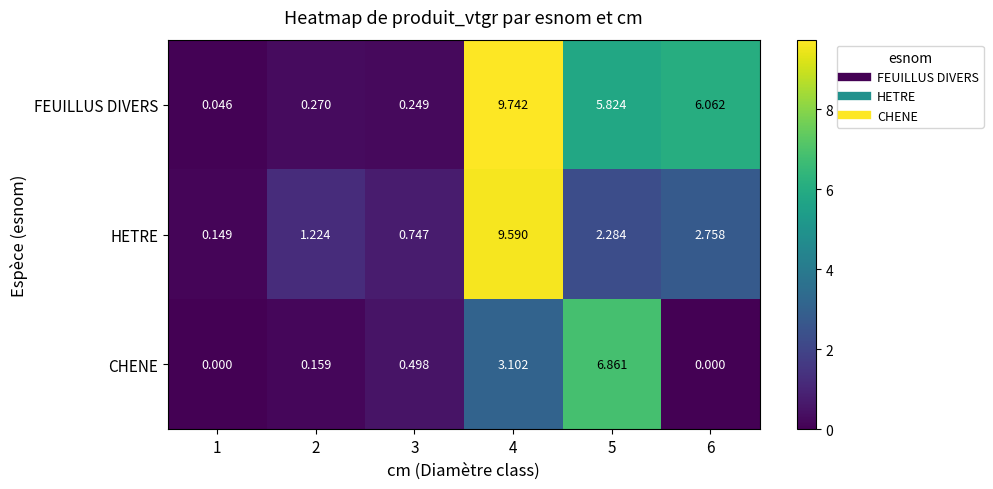

Which series has the largest total across all categories?

FEUILLUS DIVERS